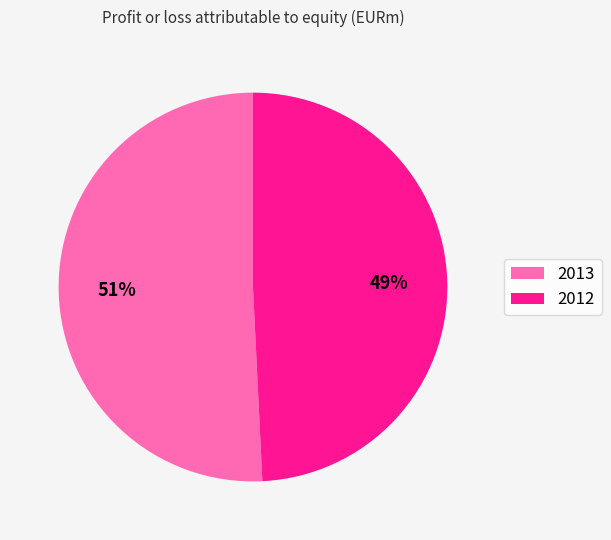

Combined, do 2013 and 2012 account for over 50%?

Yes